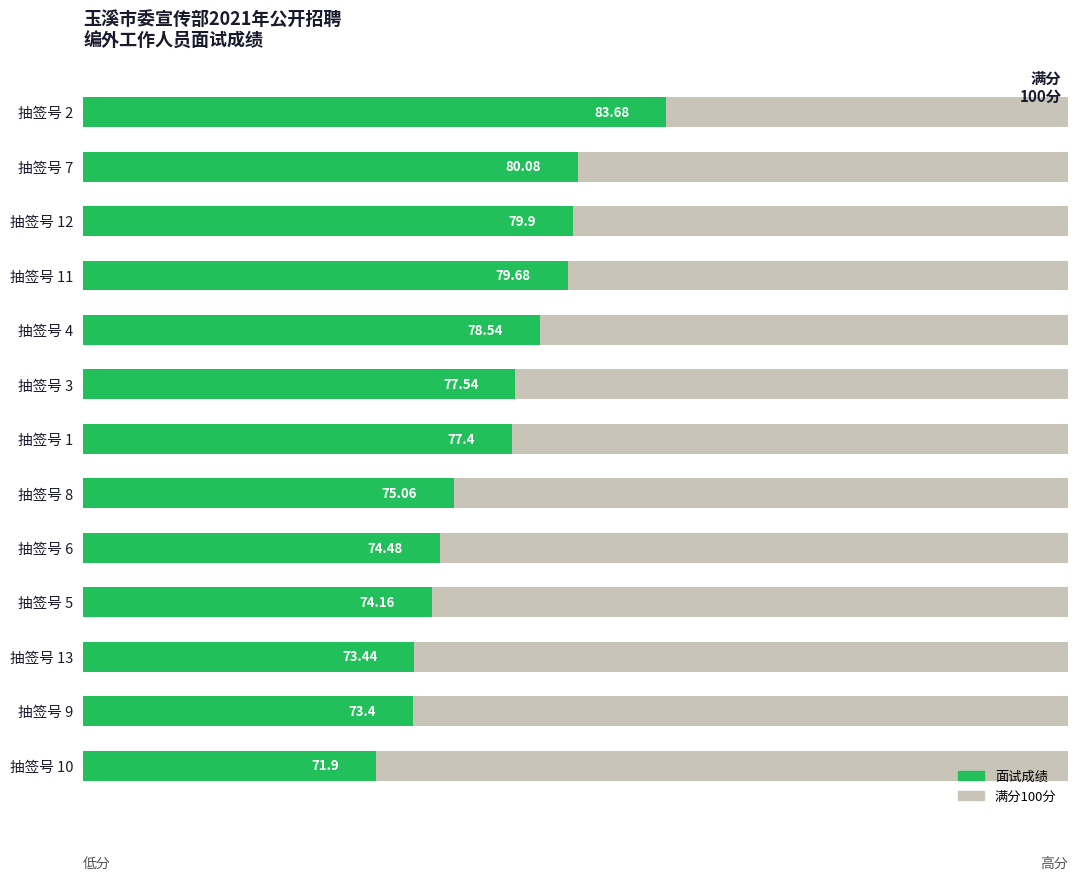

Are the bars grouped side by side (vs. stacked)?

No